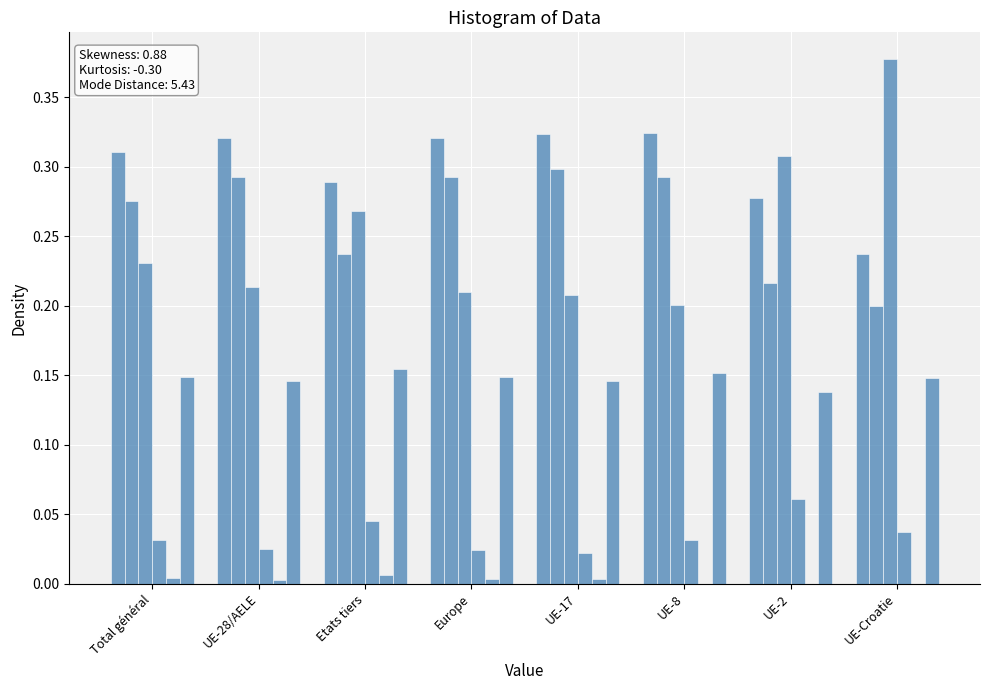

At which category is the sum across all series the highest?

Total général